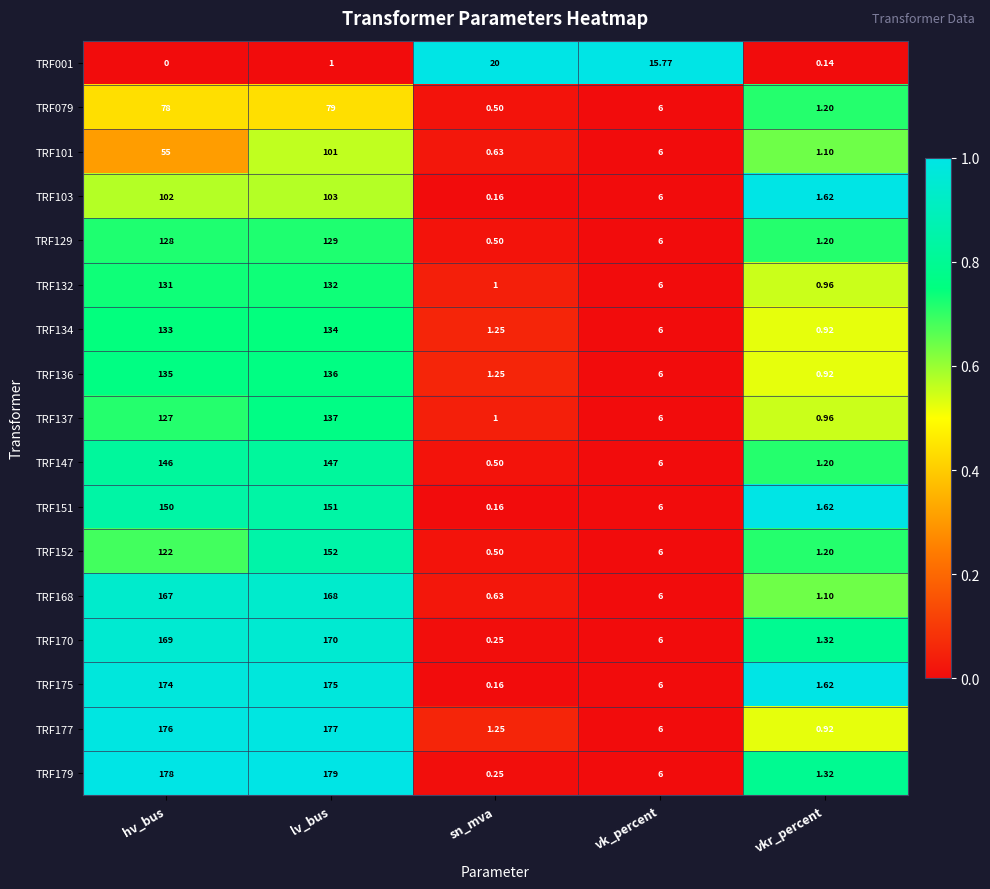

How many data points does each series have?

5